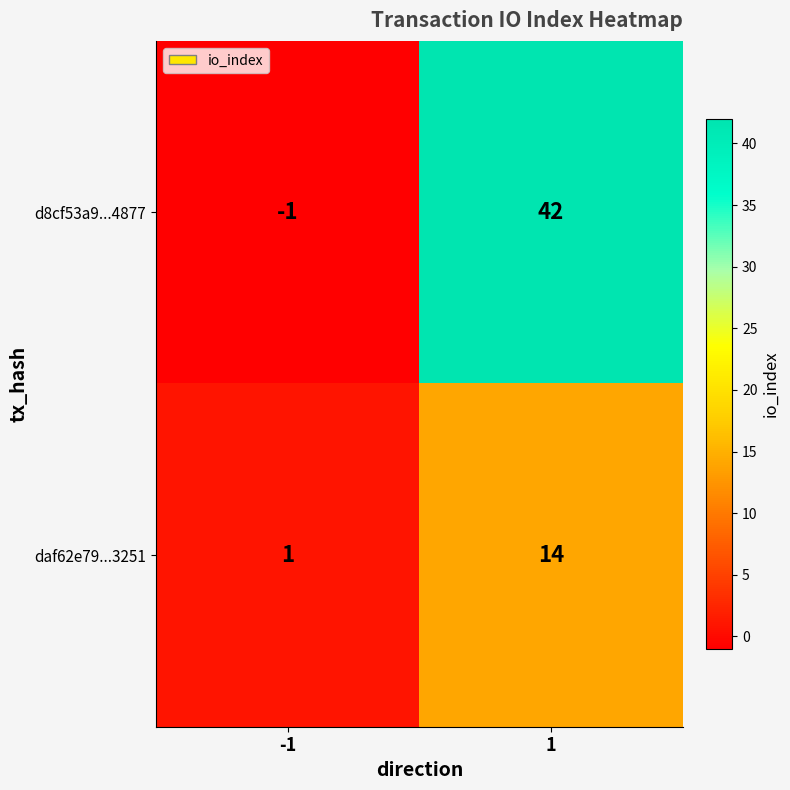

At which category is the sum across all series the highest?

1